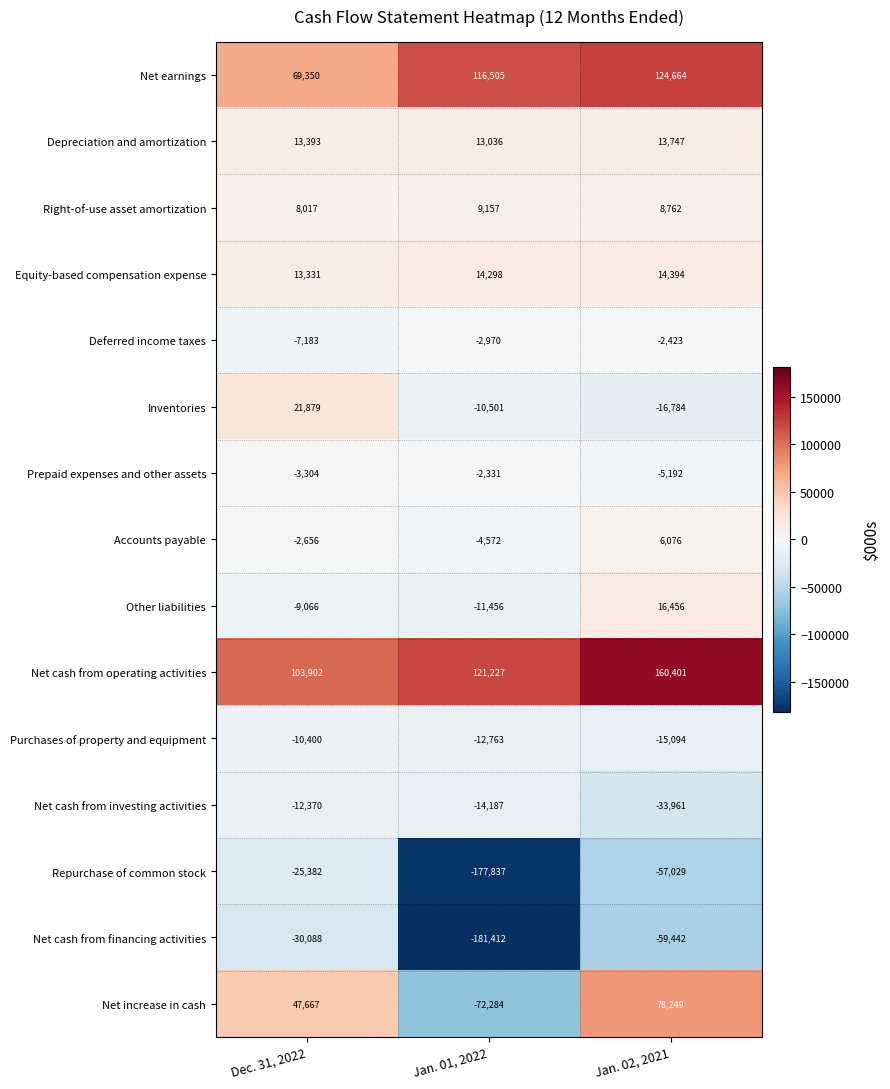

What is the approximate value of Accounts payable at Jan. 01, 2022?

-4572